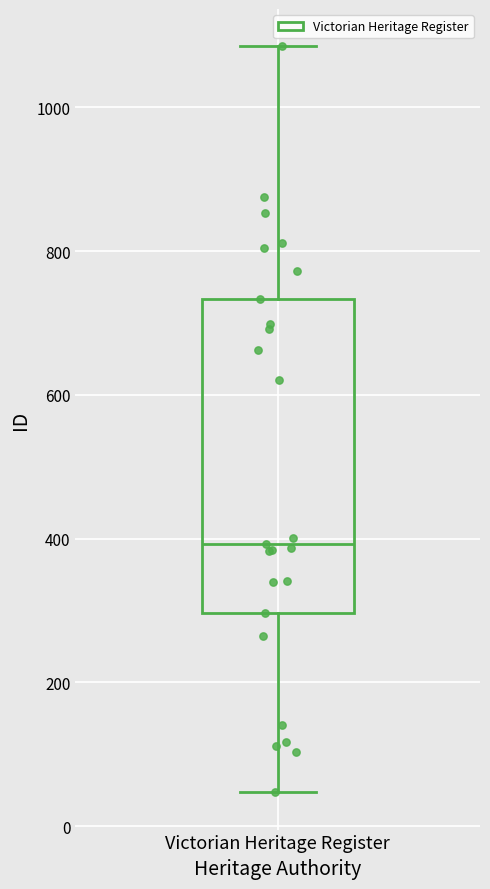

Transcribe this box plot: give where the median line is, the range the box spans, and where the two whiskers end, as read against the y-axis. The values are not printed on the chart, so give them approximately, as read against the axis.

median 400, box 300 to 740, whiskers 40 to 1080